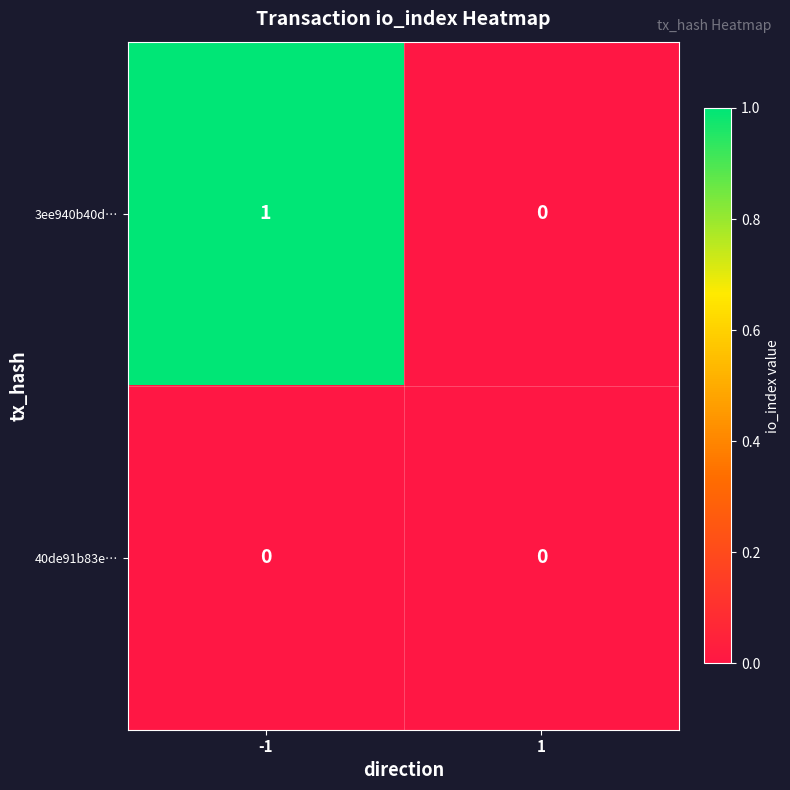

At -1, list the series in order from smallest to largest.

40de91b83e…, 3ee940b40d…